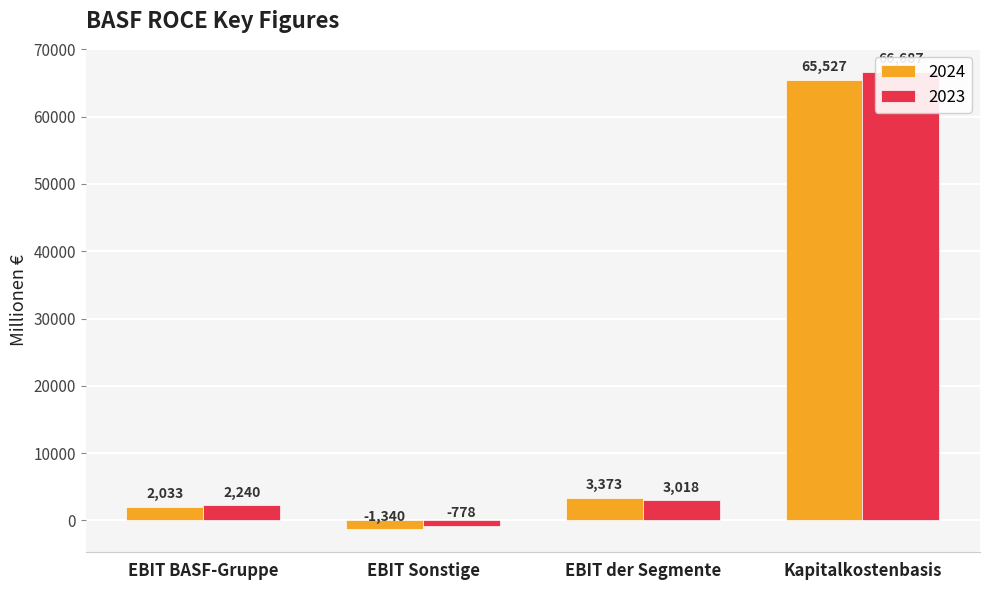

Is it true that 2023 equals 4092.3 at EBIT der Segmente?

False